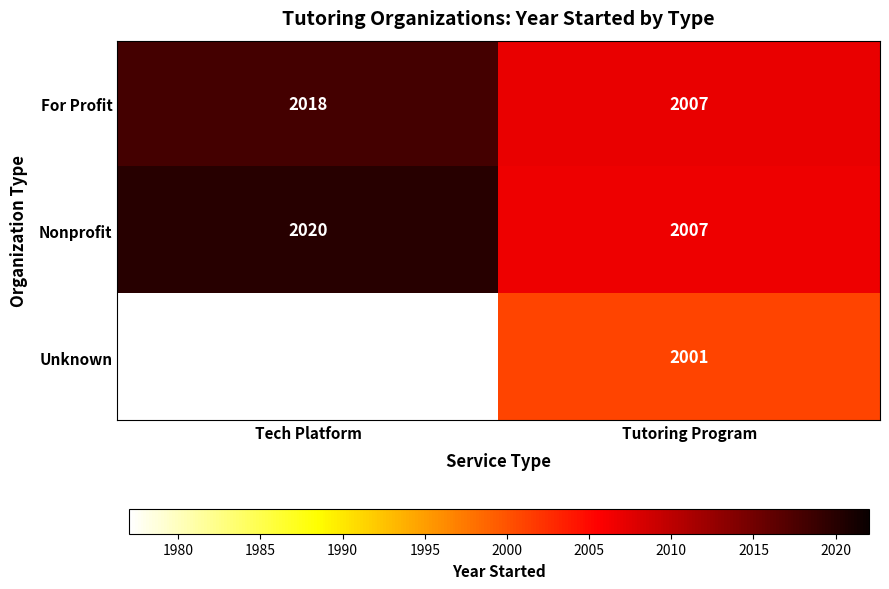

What is the smallest value displayed?

2001.0